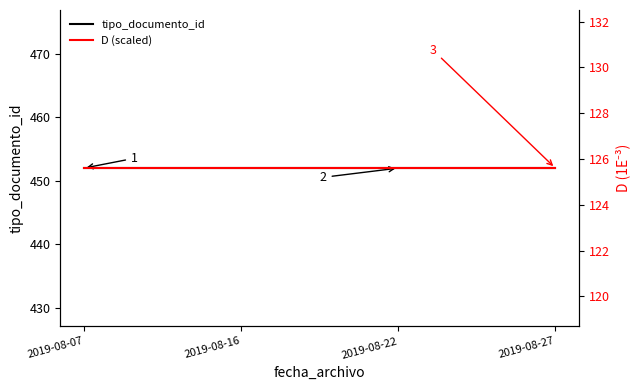

Does the chart have visible grid lines?

No